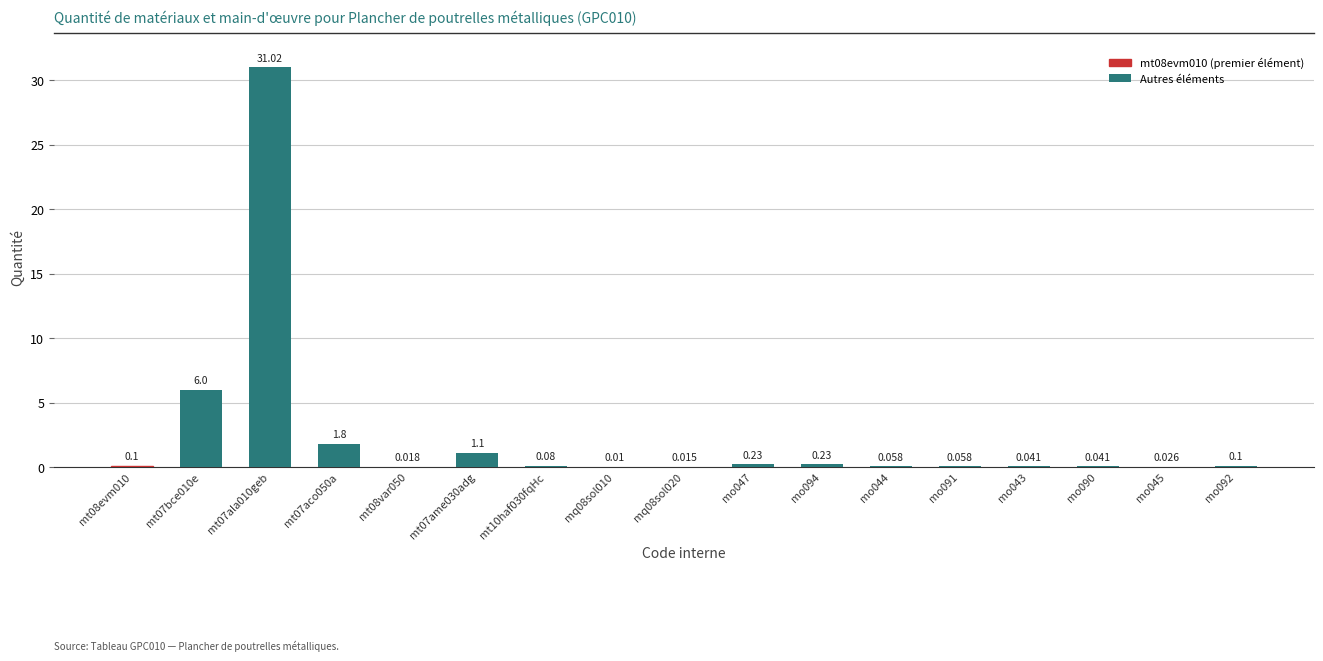

What is the difference between the maximum and second lowest values?

31.0